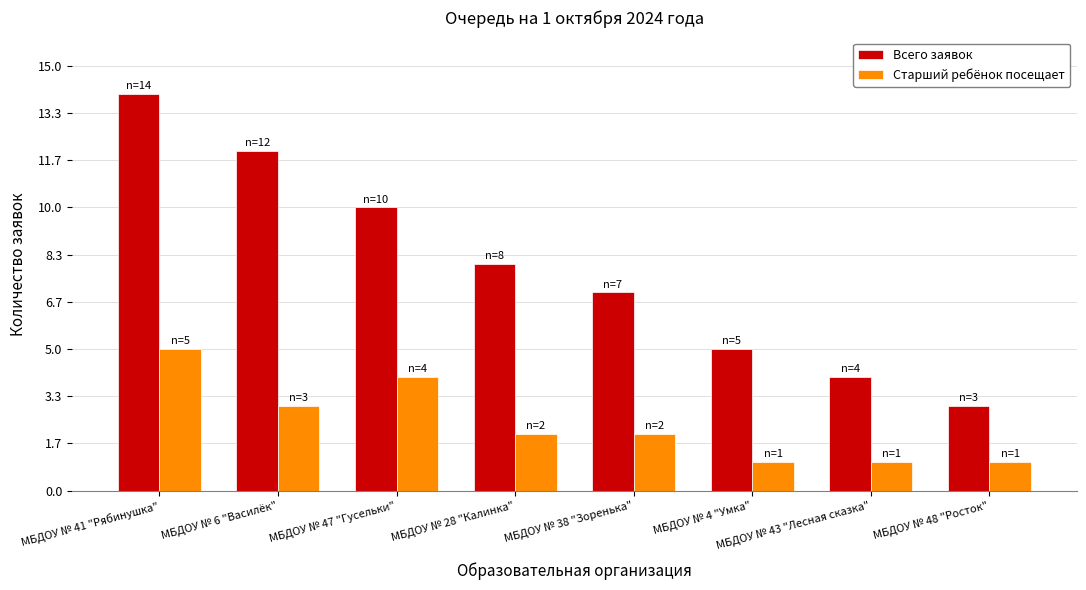

What is the label of the 7th bar from the left?

МБДОУ № 43 "Лесная сказка"